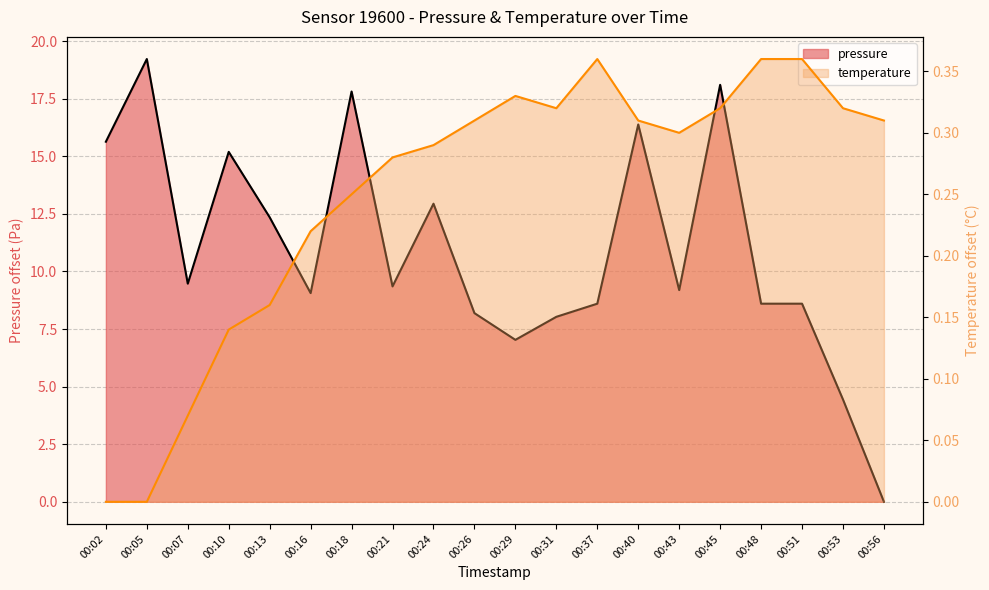

At which category does temperature reach its first local valley?

00:31